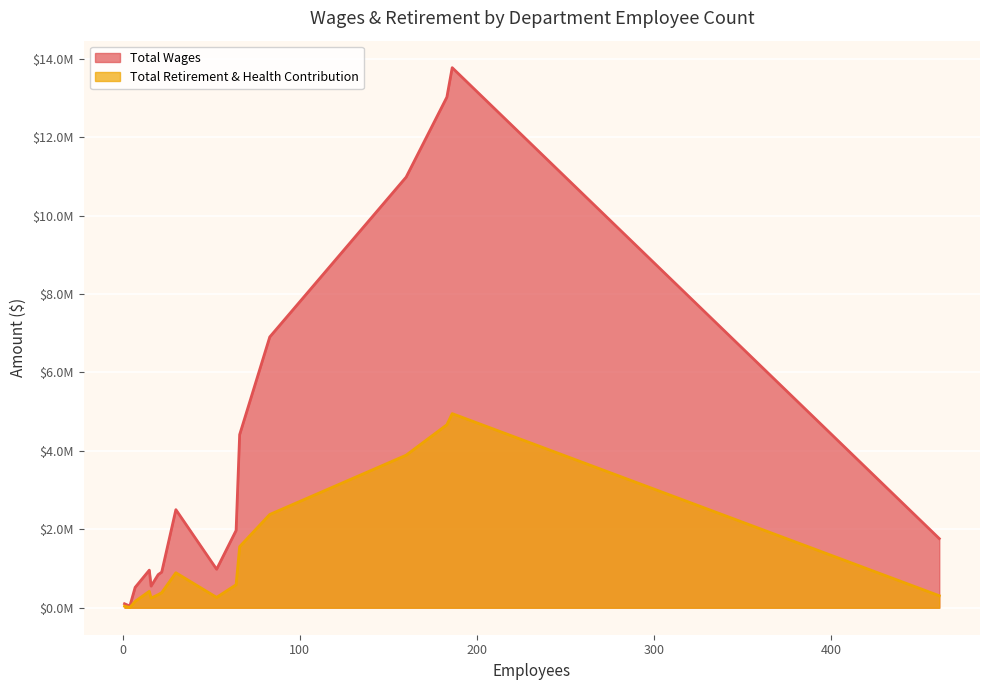

True or false: Total Wages and Total Retirement & Health Contribution intersect in this chart.

False